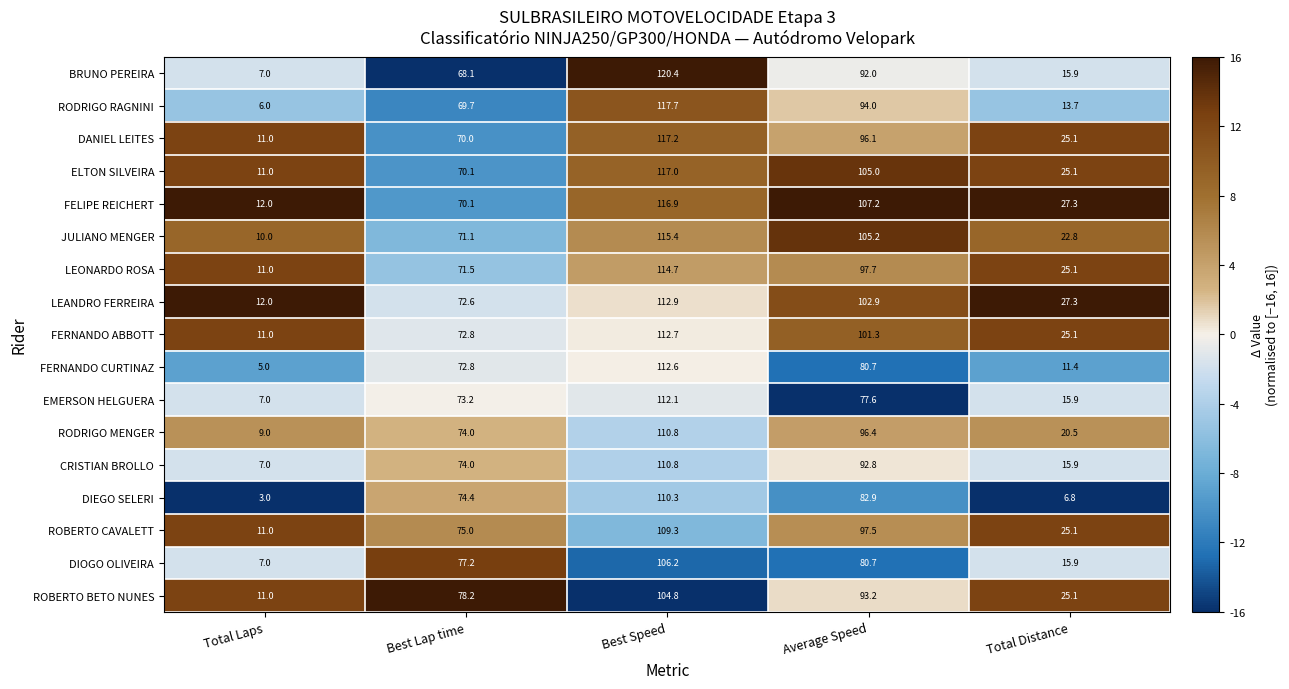

List the labels in order of DIOGO OLIVEIRA value, smallest first.

Total Laps, Total Distance, Best Lap time, Average Speed, Best Speed